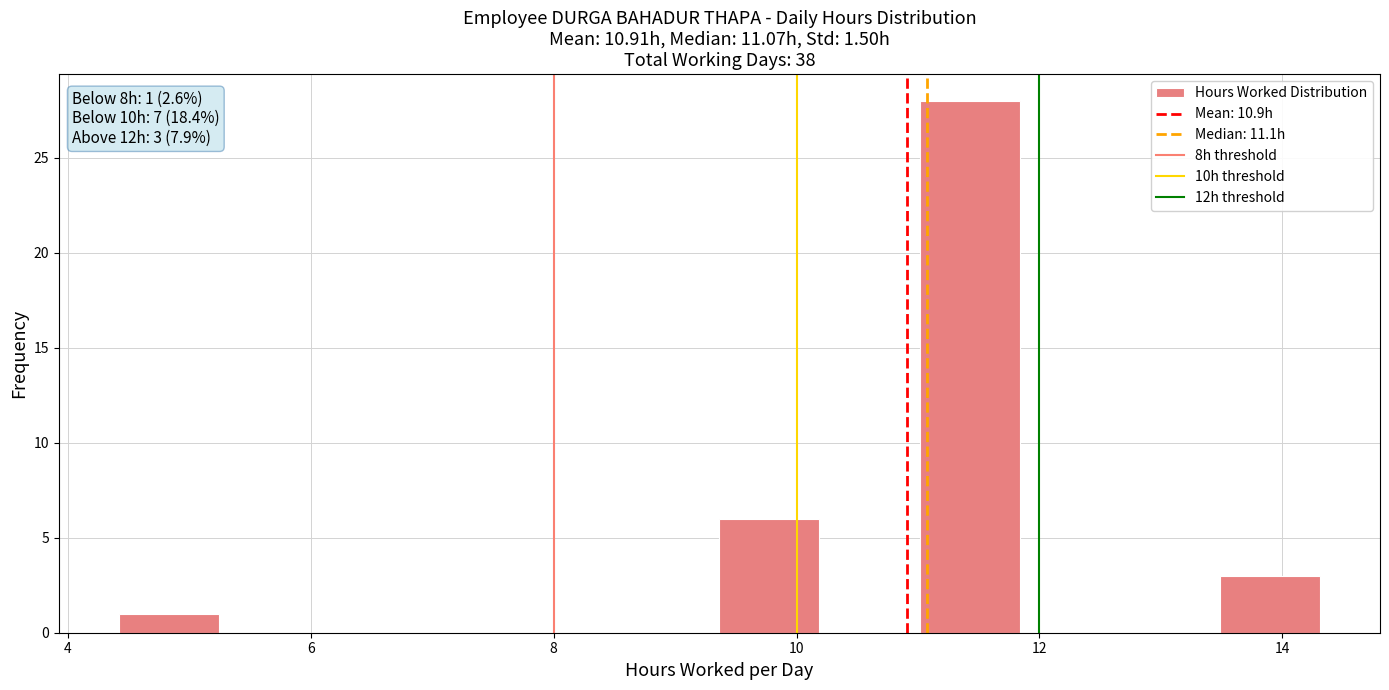

Which range on the x-axis has the tallest bar?

11.0 to 11.8